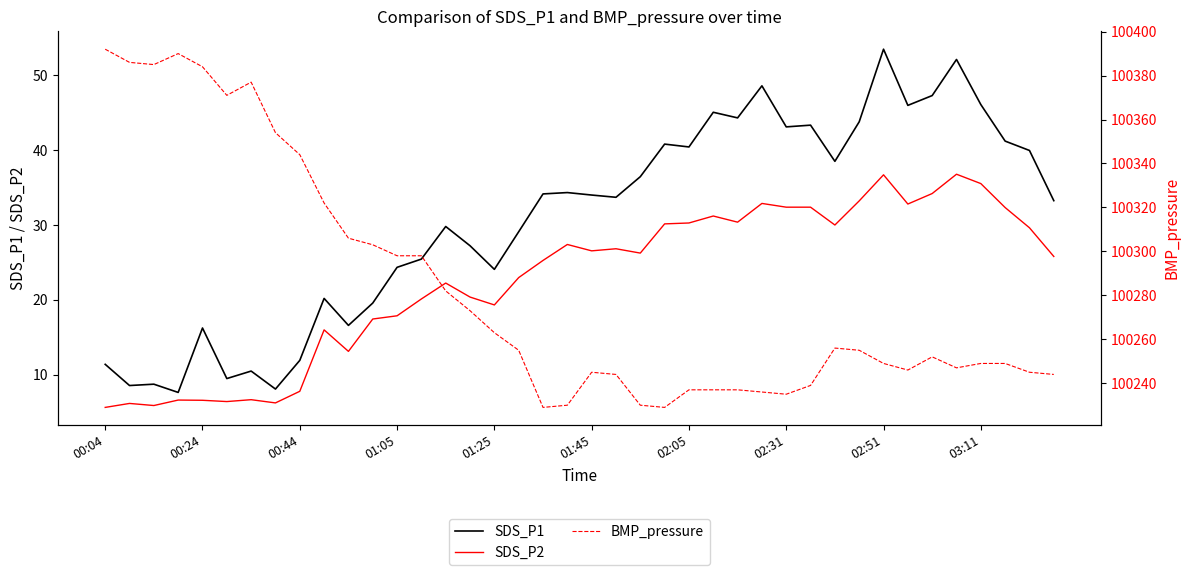

In SDS_P1, how many points are lower than both neighbors (excluding endpoints)?

12